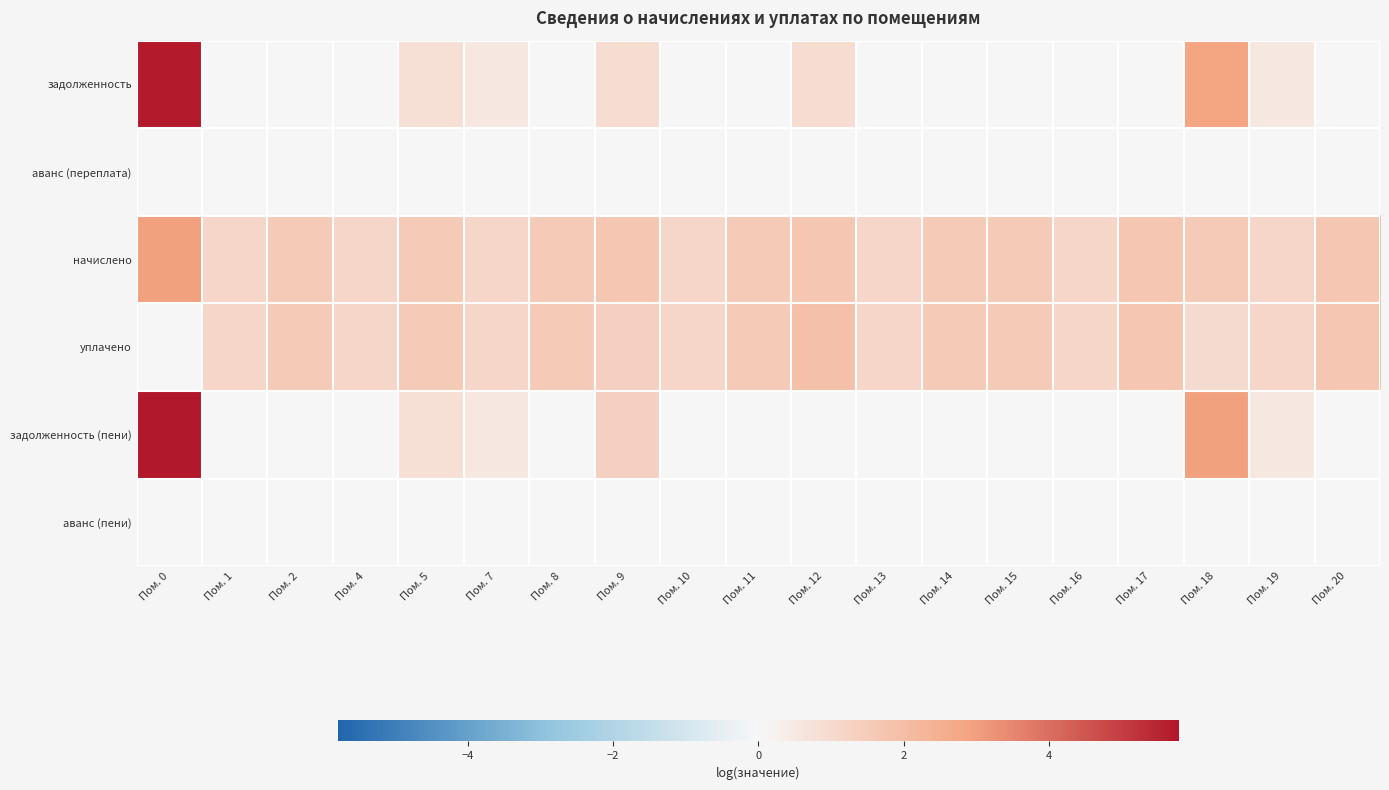

Rank the series at Пом. 10 from highest to lowest value.

начислено, уплачено, задолженность, аванс (переплата), задолженность (пени), аванс (пени)